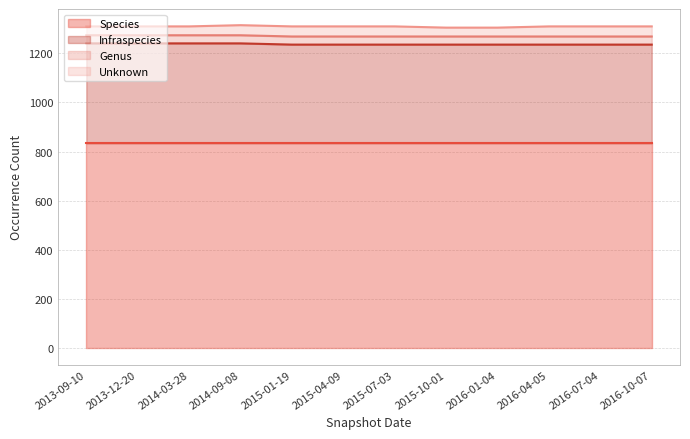

Between 2013-09-10 and 2016-10-07, which is larger?

2013-09-10